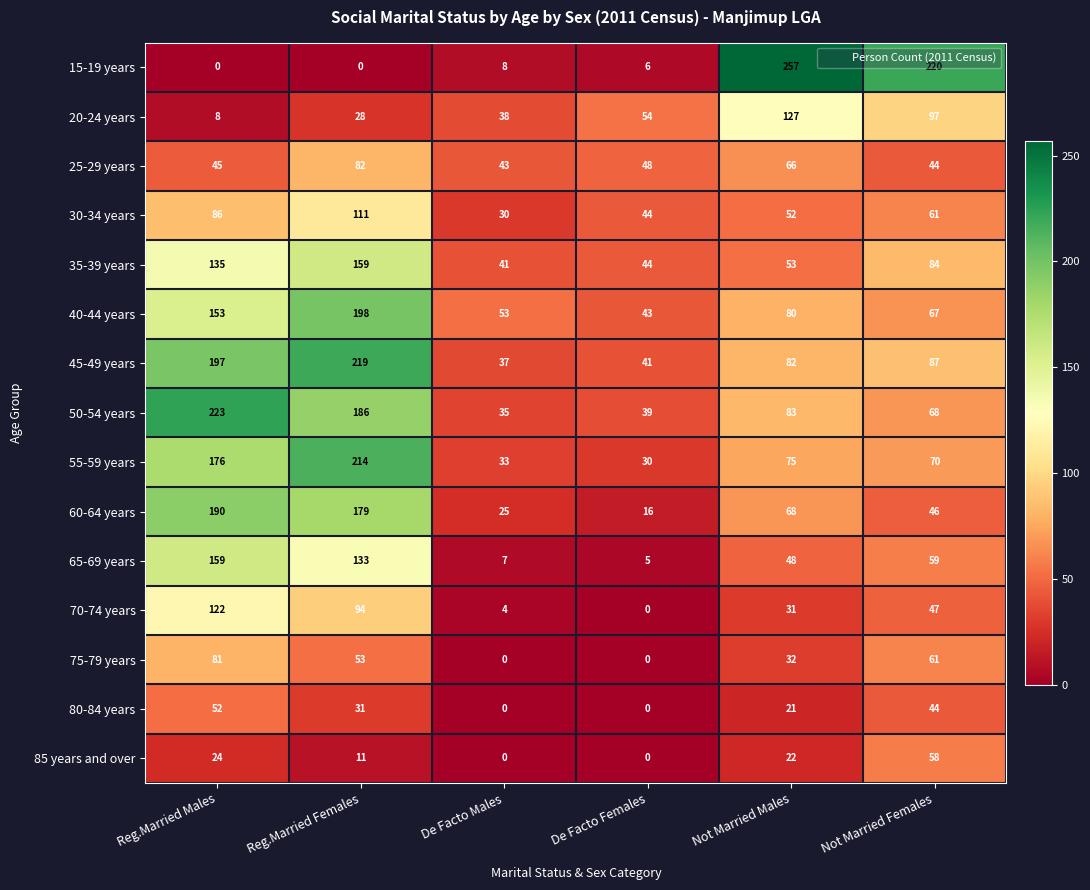

At which label does 40-44 years reach its minimum?

De Facto Females